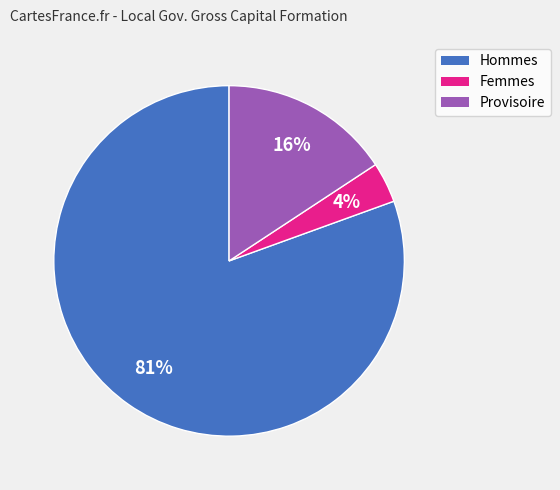

Is there any slice that represents more than half of the pie?

Yes